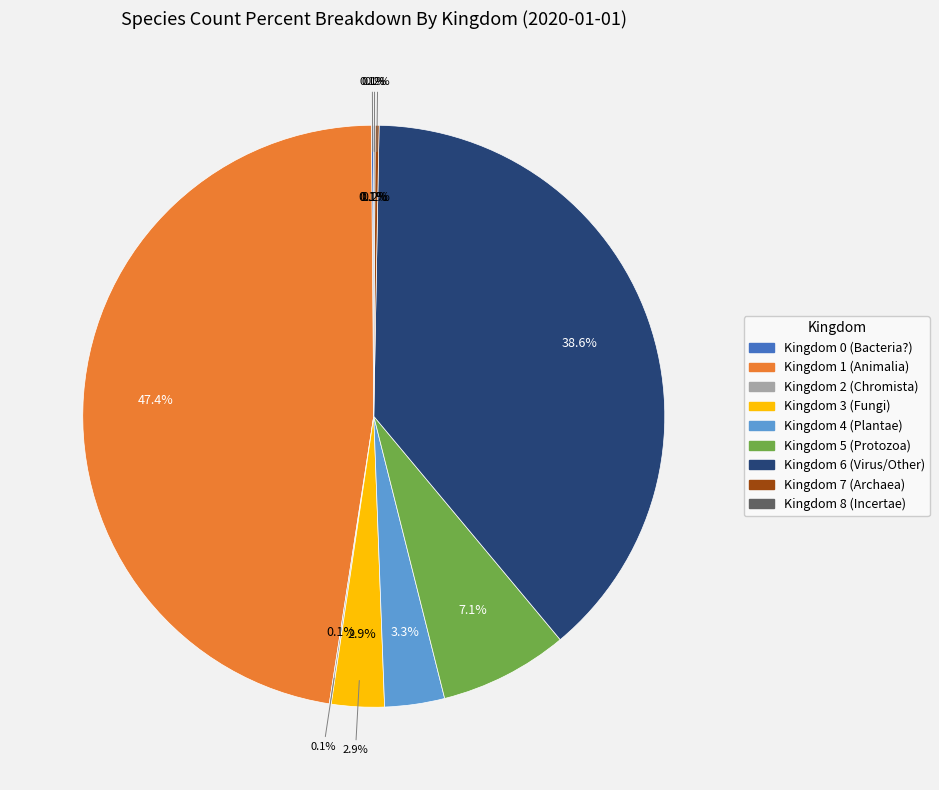

What percentage is the 1 slice, to the nearest percent?

47%